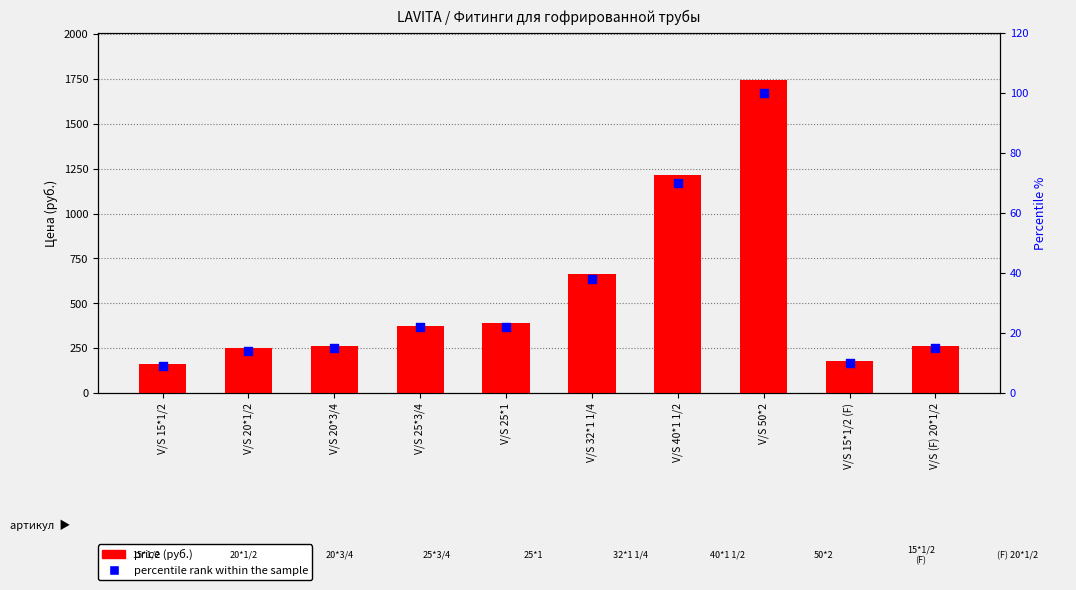

Which series contains the lowest Y value?

percentile rank within the sample